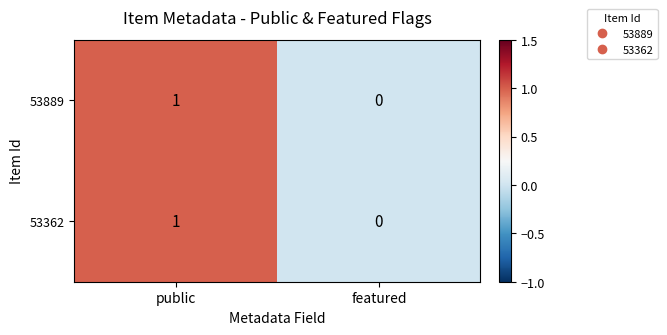

At which label does 53889 reach its peak?

public